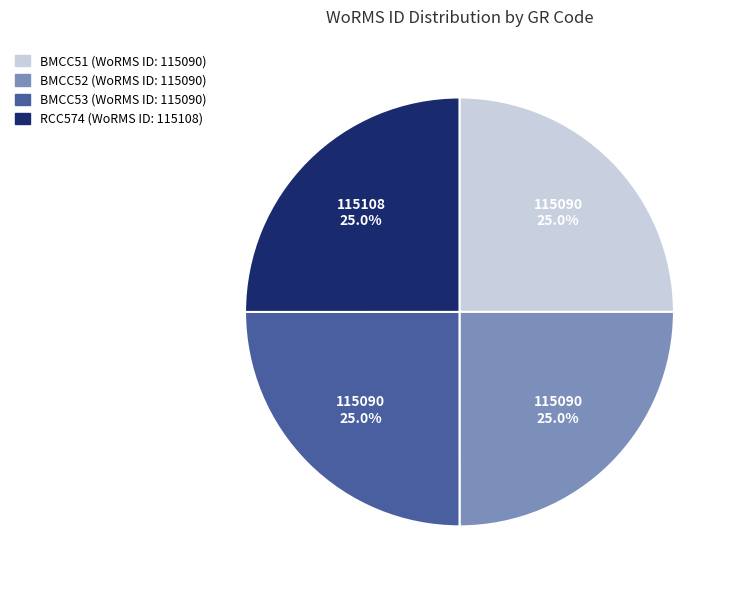

How many segments does this pie chart have?

4